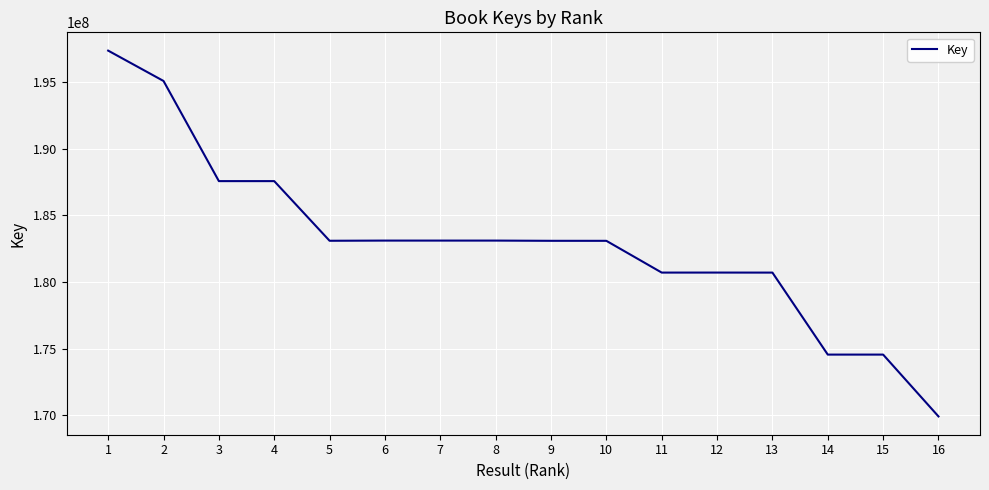

At which label does the data first exceed 183098904?

1